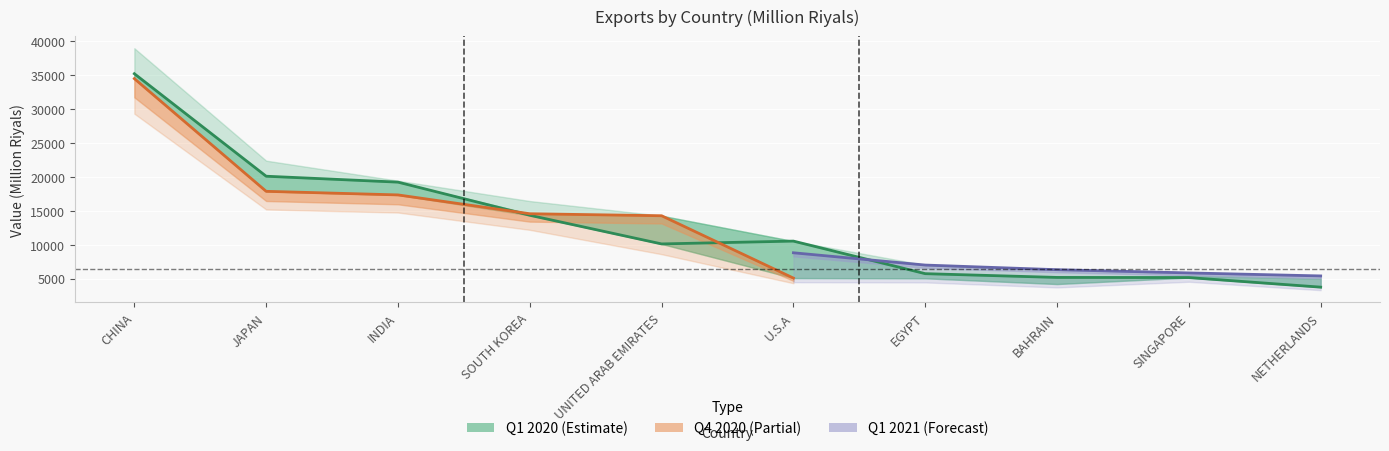

Between BAHRAIN and UNITED ARAB EMIRATES, which is larger?

UNITED ARAB EMIRATES